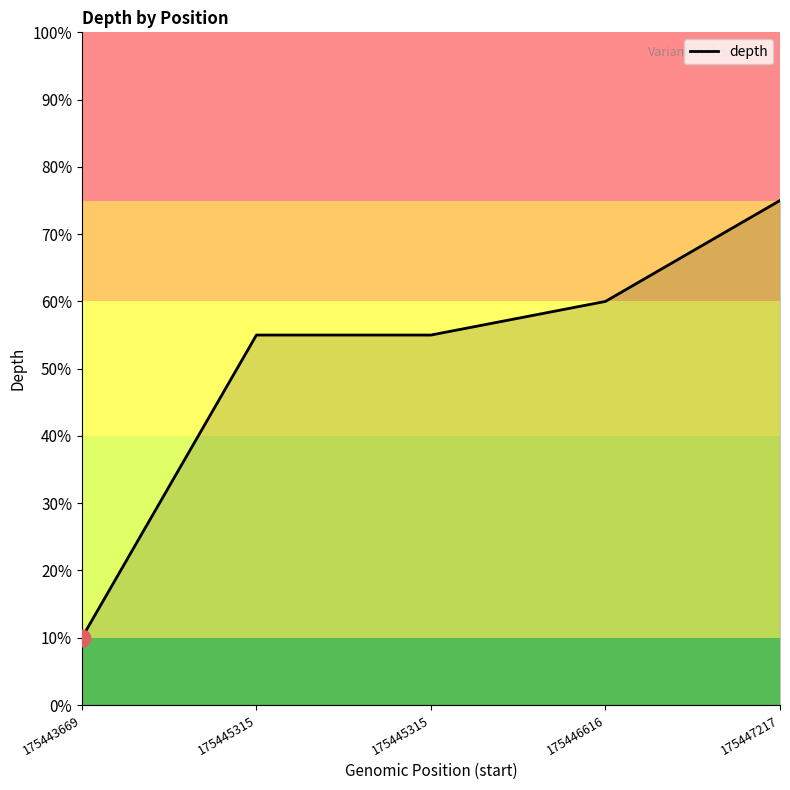

Is this an area chart (filled region under the line)?

Yes